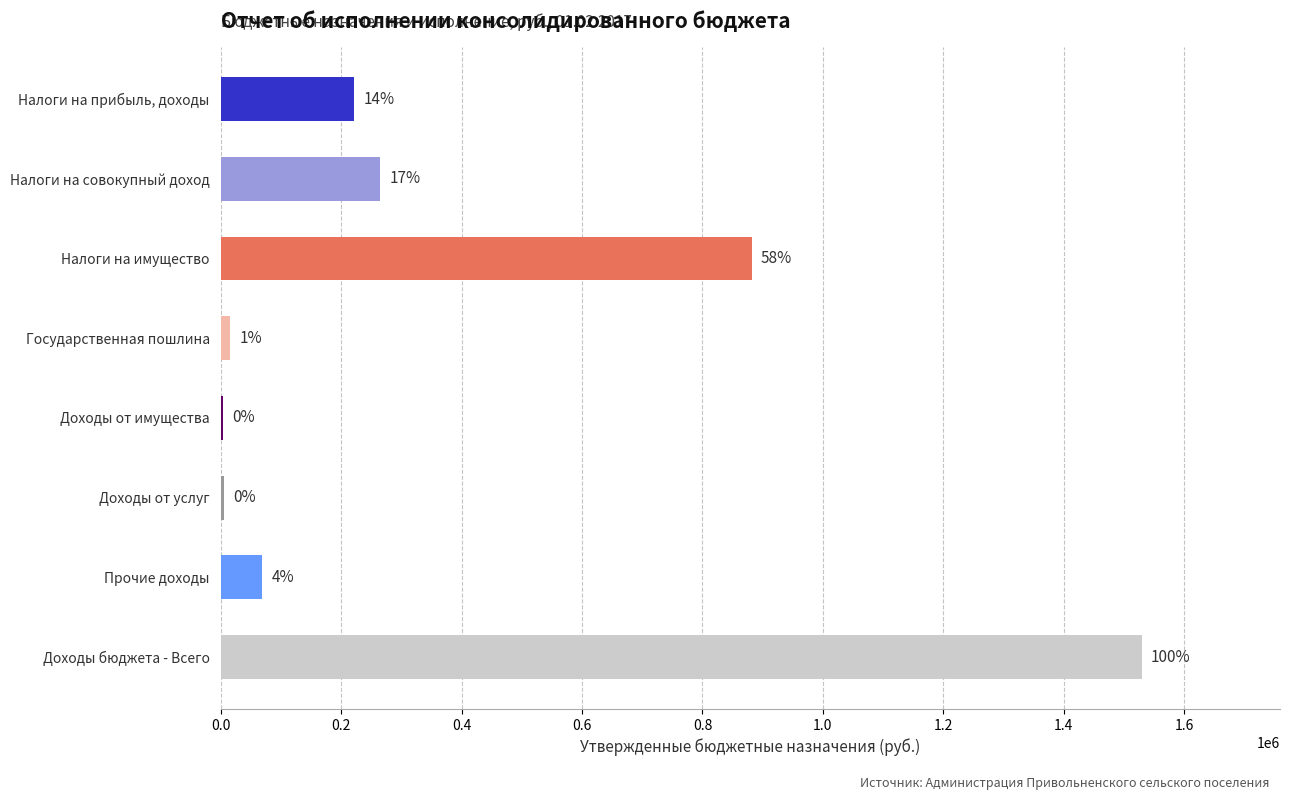

How many data points are less than 221800?

4